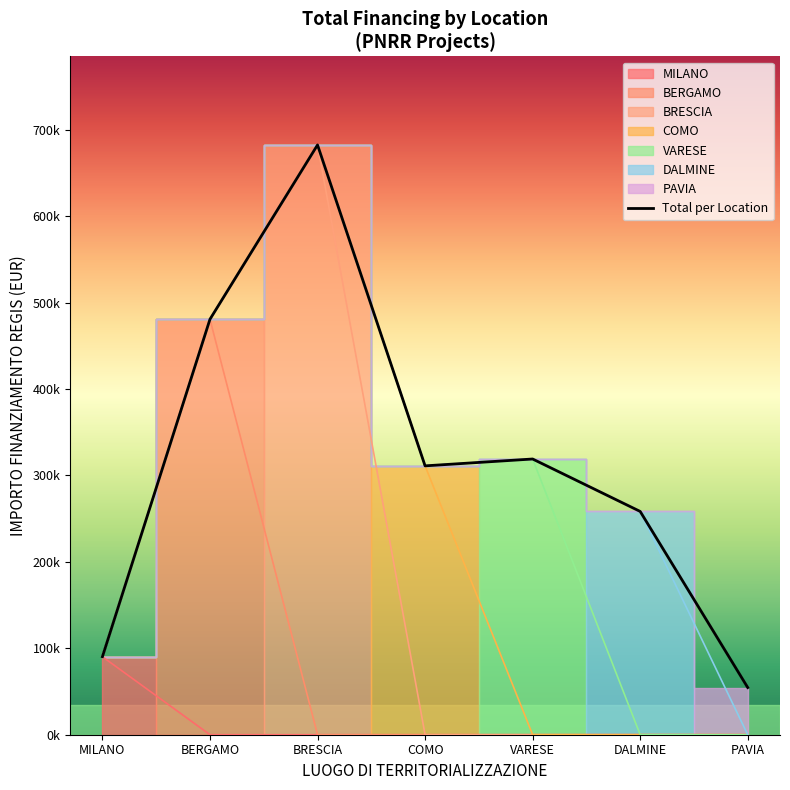

Count the number of categories in the chart.

7